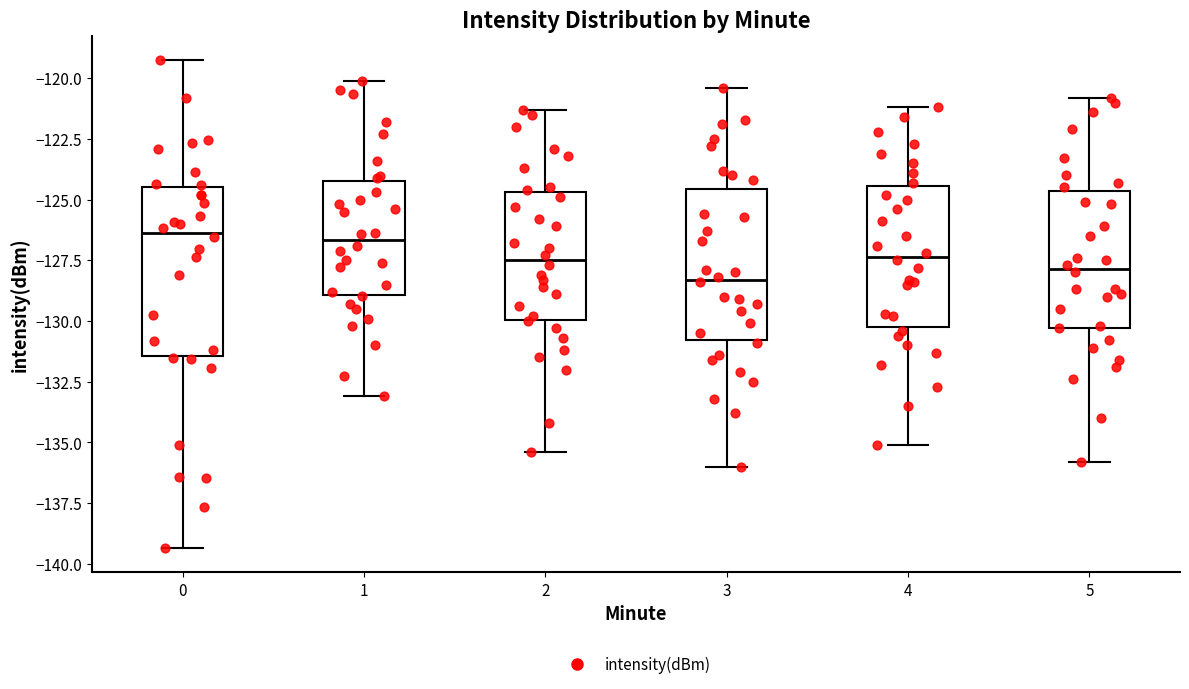

Where does the upper whisker of the box at x = 2 end on the y-axis? The values are not printed on the chart, so give them approximately, as read against the axis.

-121.5